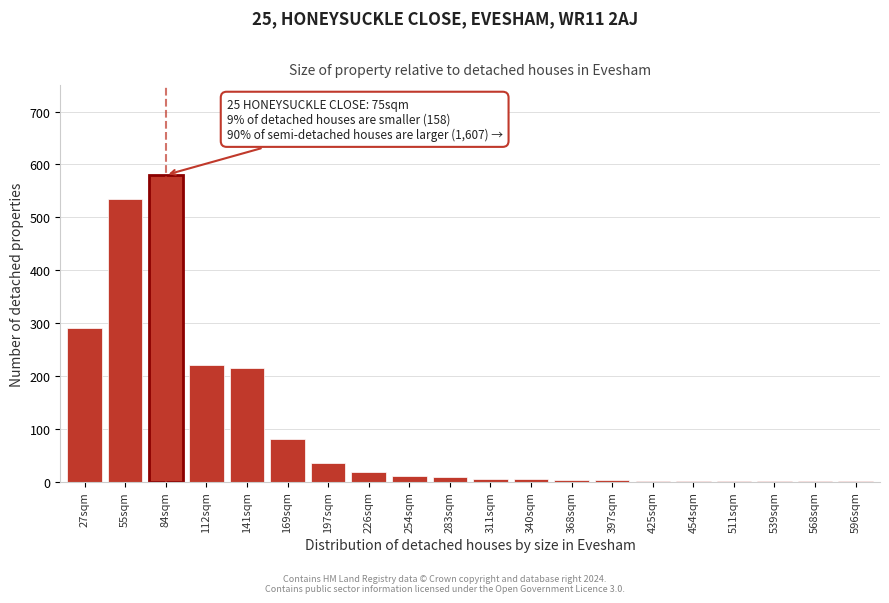

Which label corresponds to the largest value in the chart?

84sqm